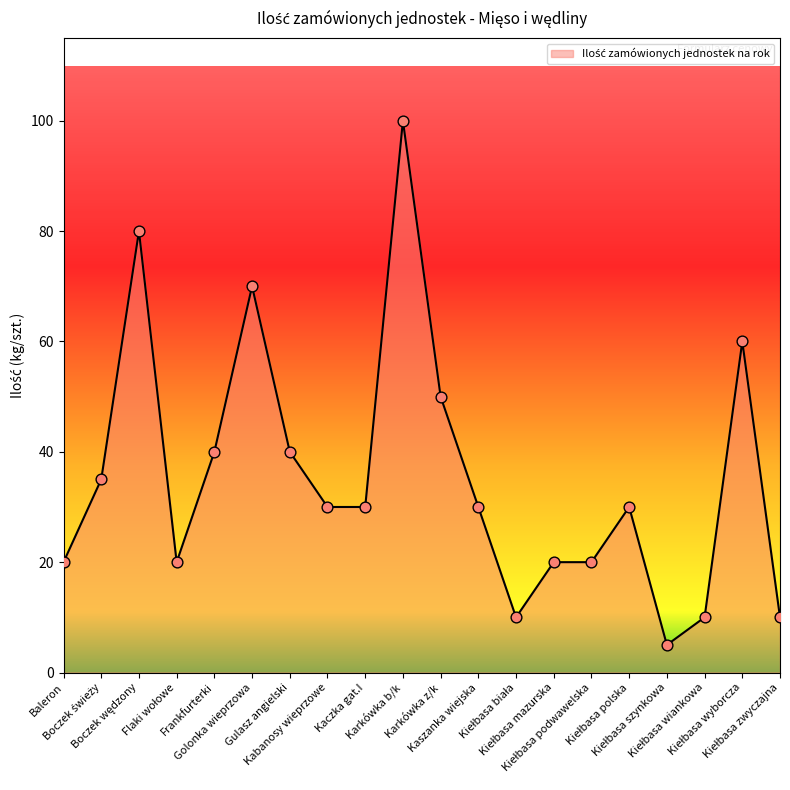

What is the greatest value displayed?

100